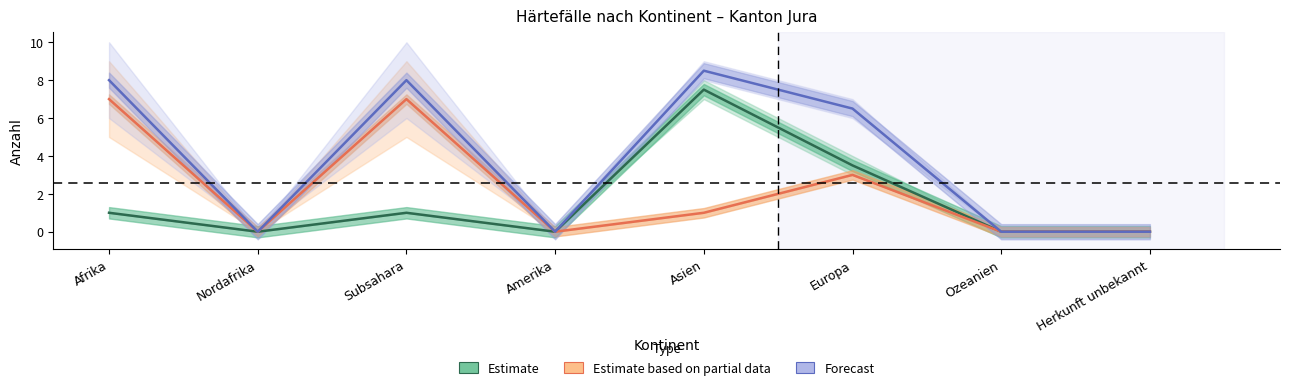

True or false: Estimate based on partial data has a value of 4.8 at Subsahara.

False